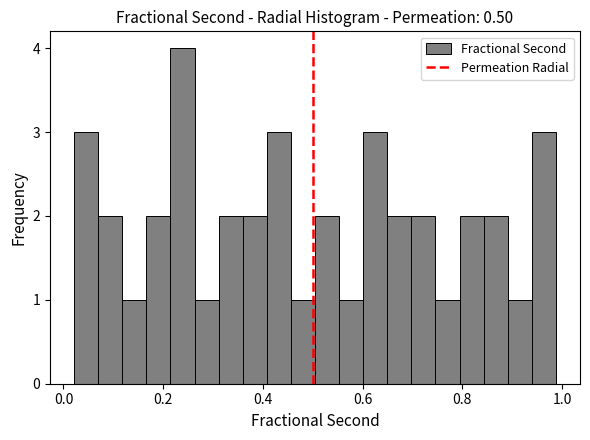

Read against the x-axis, roughly where is the centre of the tallest bar?

0.24